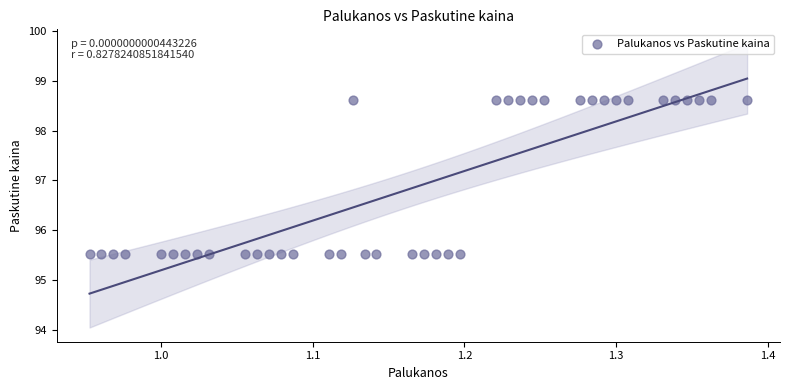

What is the range of Y values (max minus min)?

3.1